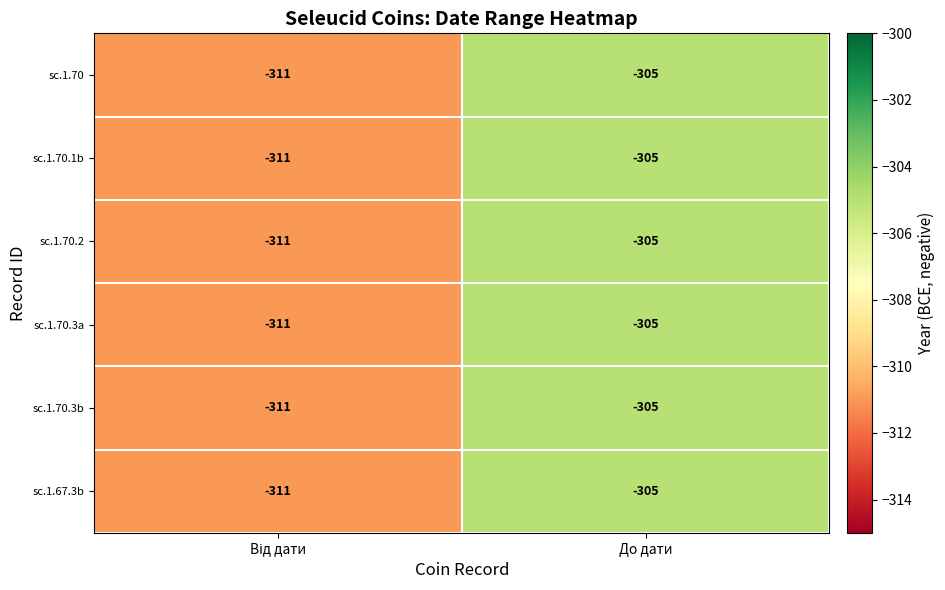

Reading left to right, transcribe all the data shown in this chart.

sc.1.70: -311	-305
sc.1.70.1b: -311	-305
sc.1.70.2: -311	-305
sc.1.70.3a: -311	-305
sc.1.70.3b: -311	-305
sc.1.67.3b: -311	-305